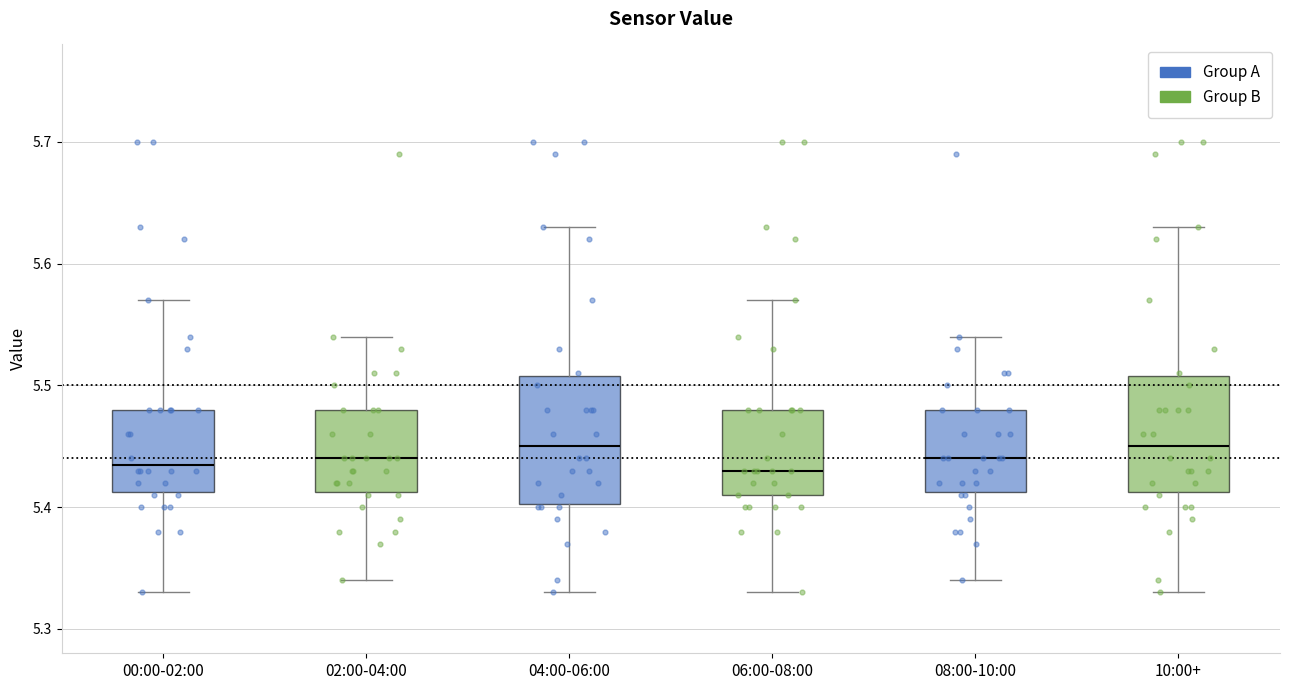

Reading left to right, transcribe this box plot: for each box, give where its median line is, the range the box spans, and where its two whiskers end, as read against the y-axis. The values are not printed on the chart, so give them approximately, as read against the axis.

00:00-02:00: median 5.44, box 5.41 to 5.48, whiskers 5.33 to 5.57
02:00-04:00: median 5.44, box 5.41 to 5.48, whiskers 5.34 to 5.54
04:00-06:00: median 5.45, box 5.40 to 5.51, whiskers 5.33 to 5.63
06:00-08:00: median 5.43, box 5.41 to 5.48, whiskers 5.33 to 5.57
08:00-10:00: median 5.44, box 5.41 to 5.48, whiskers 5.34 to 5.54
10:00+: median 5.45, box 5.41 to 5.51, whiskers 5.33 to 5.63